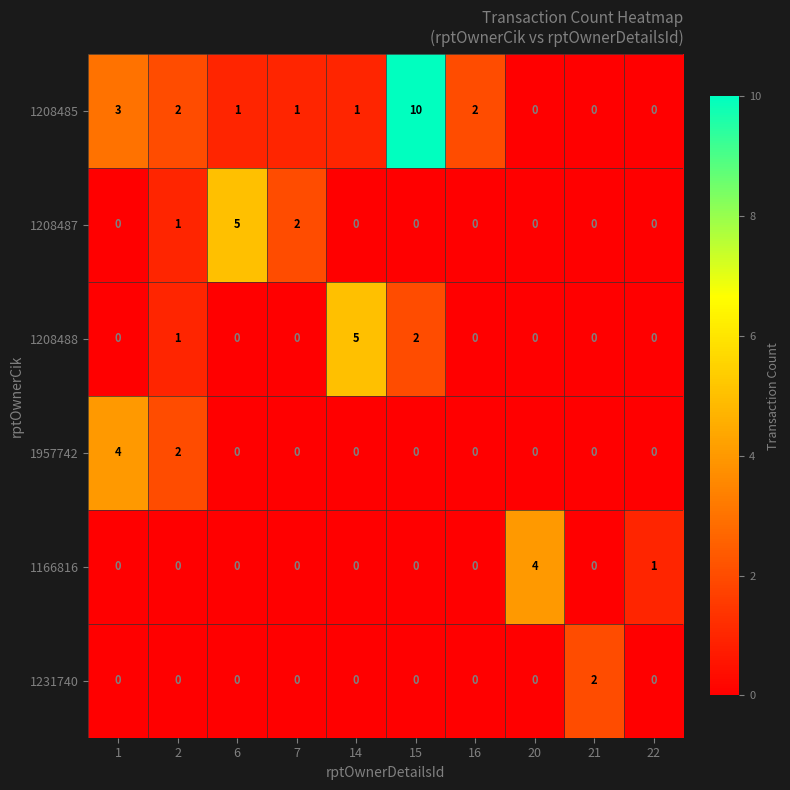

At which category is the sum across all series the highest?

15